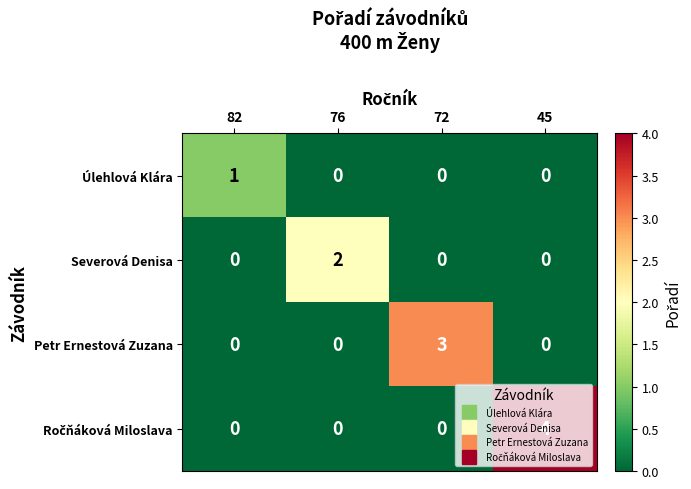

Which series changed the most between 82 and 72?

Petr Ernestová Zuzana